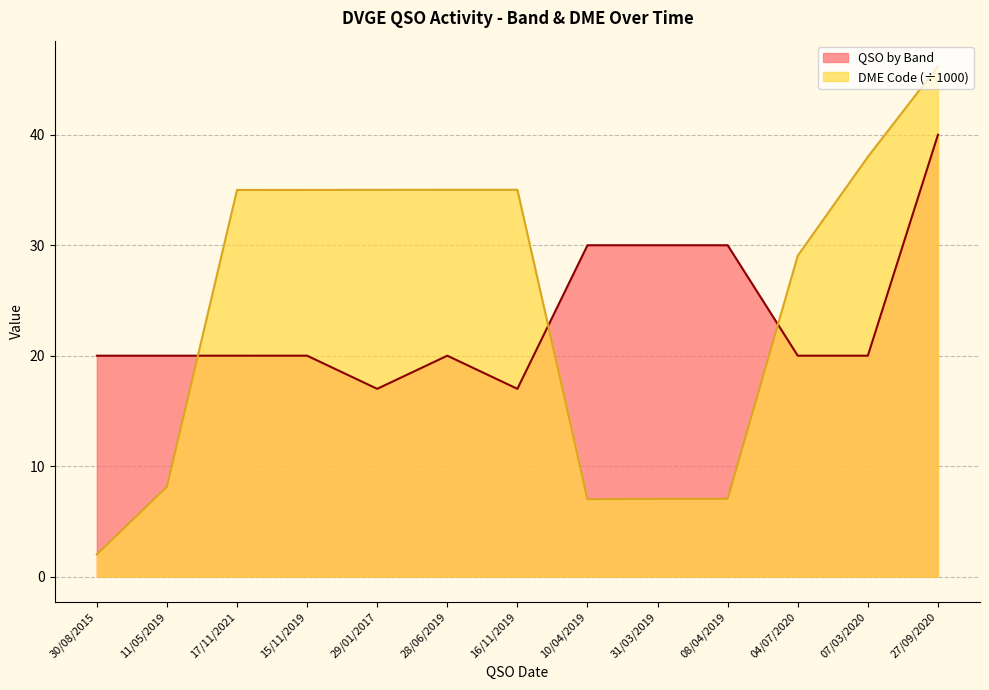

What is the label of the 12th point from the left?

07/03/2020